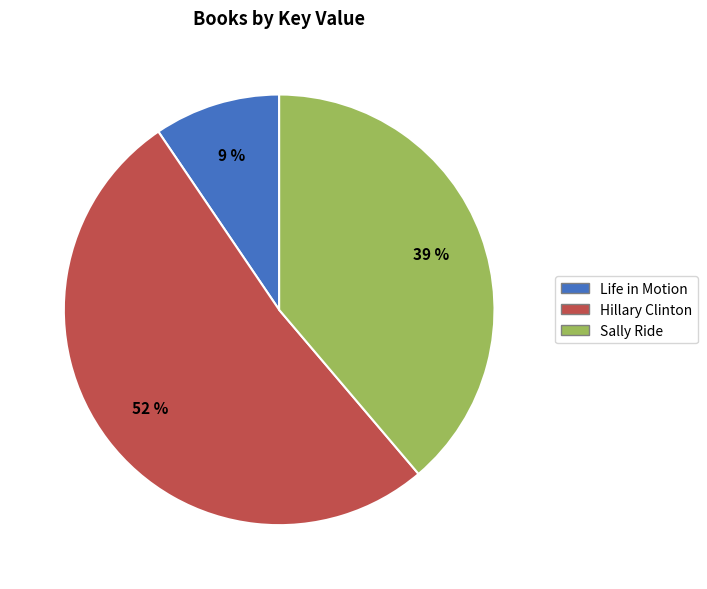

To the nearest percent, what is the combined percentage of Sally Ride and Life in Motion?

48%